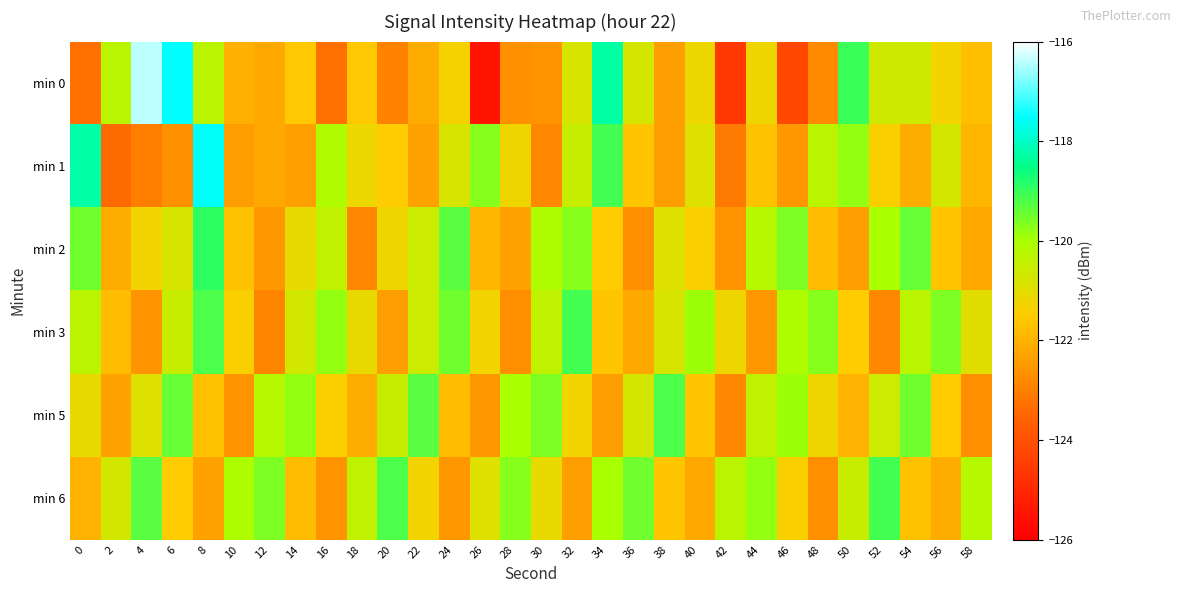

Which category has the lowest value across all series?

26